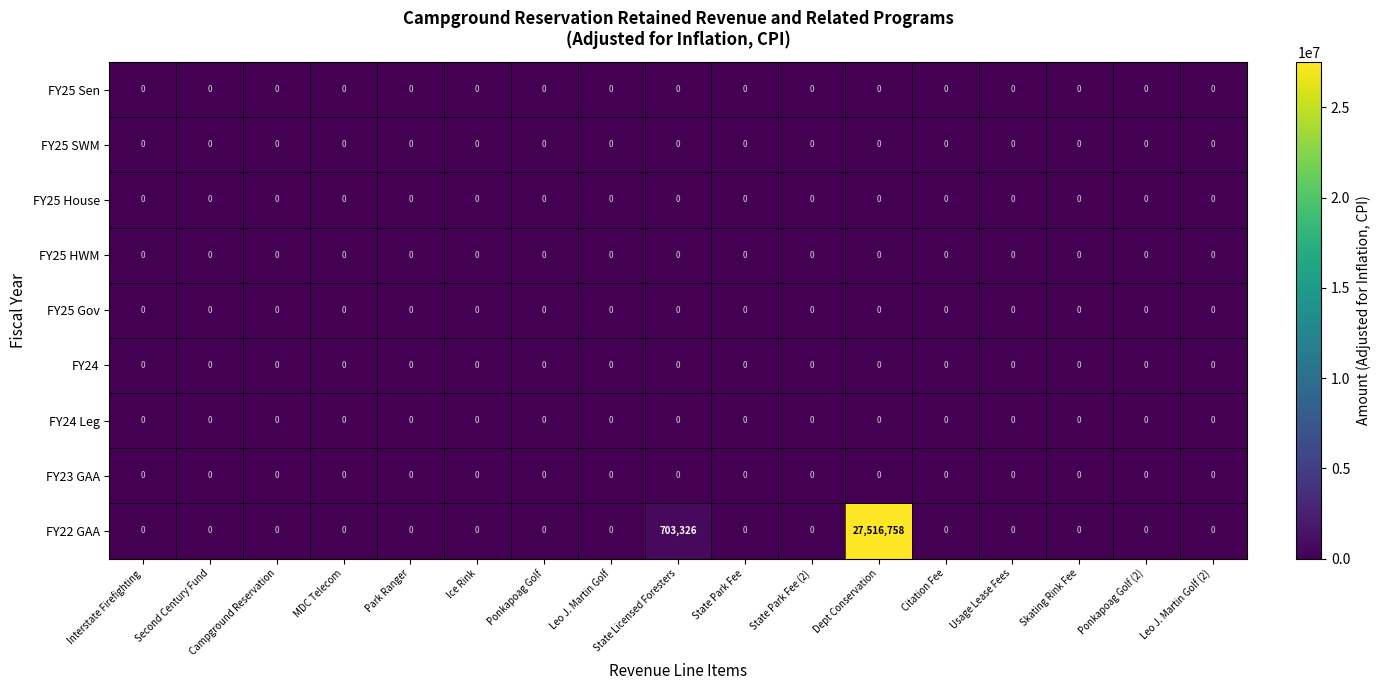

At which category is the sum across all series the highest?

Dept Conservation